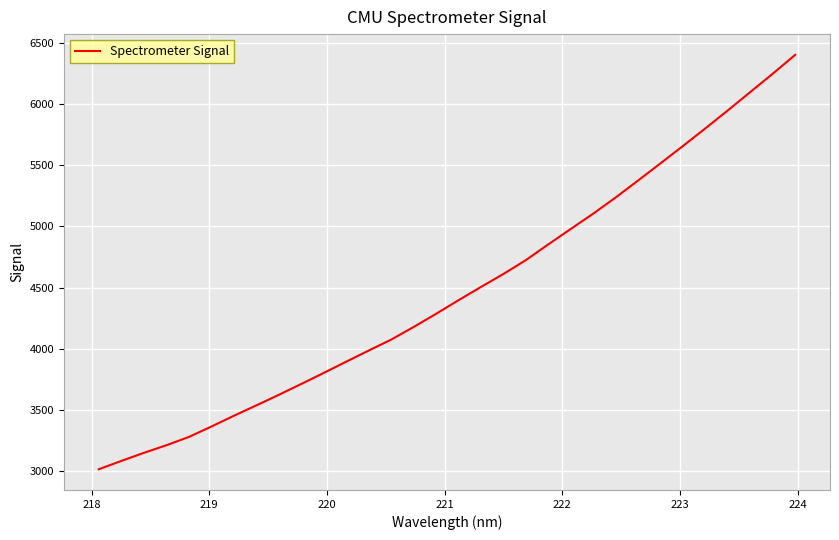

What is the minimum value shown in the chart?

3015.4